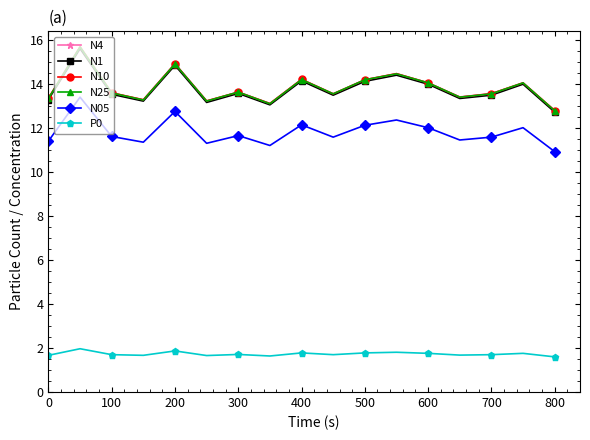

True or false: P0 and N1 intersect in this chart.

False